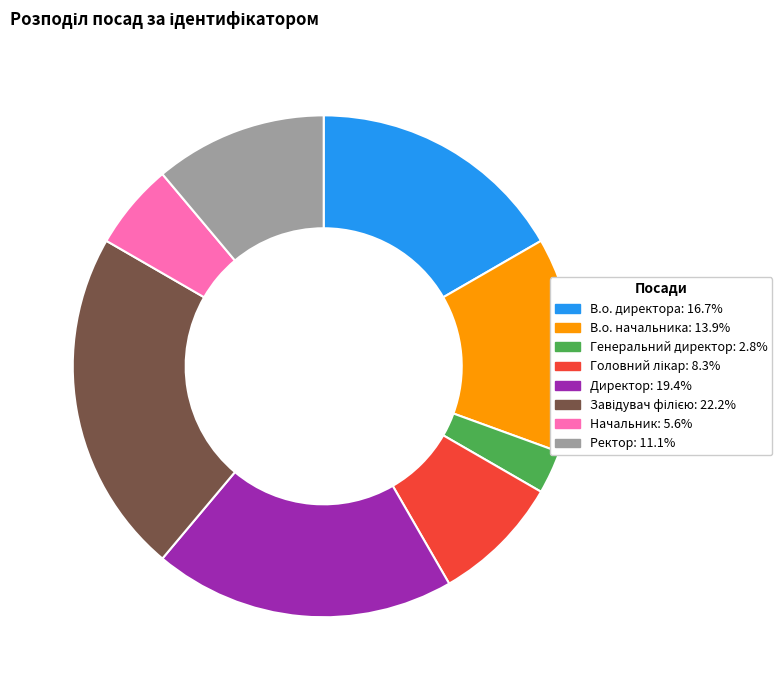

Which category has the smallest portion of the pie?

Генеральний директор